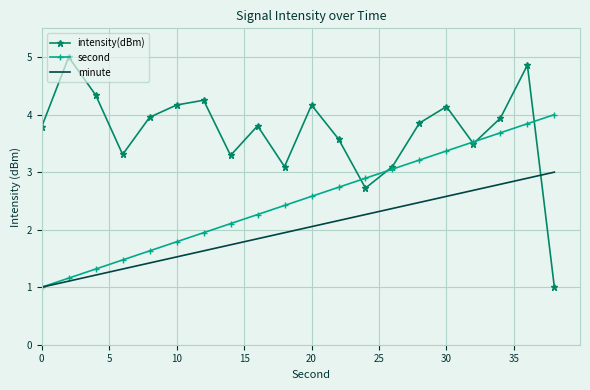

What is the difference between the maximum and minimum values in the minute series?

2.0